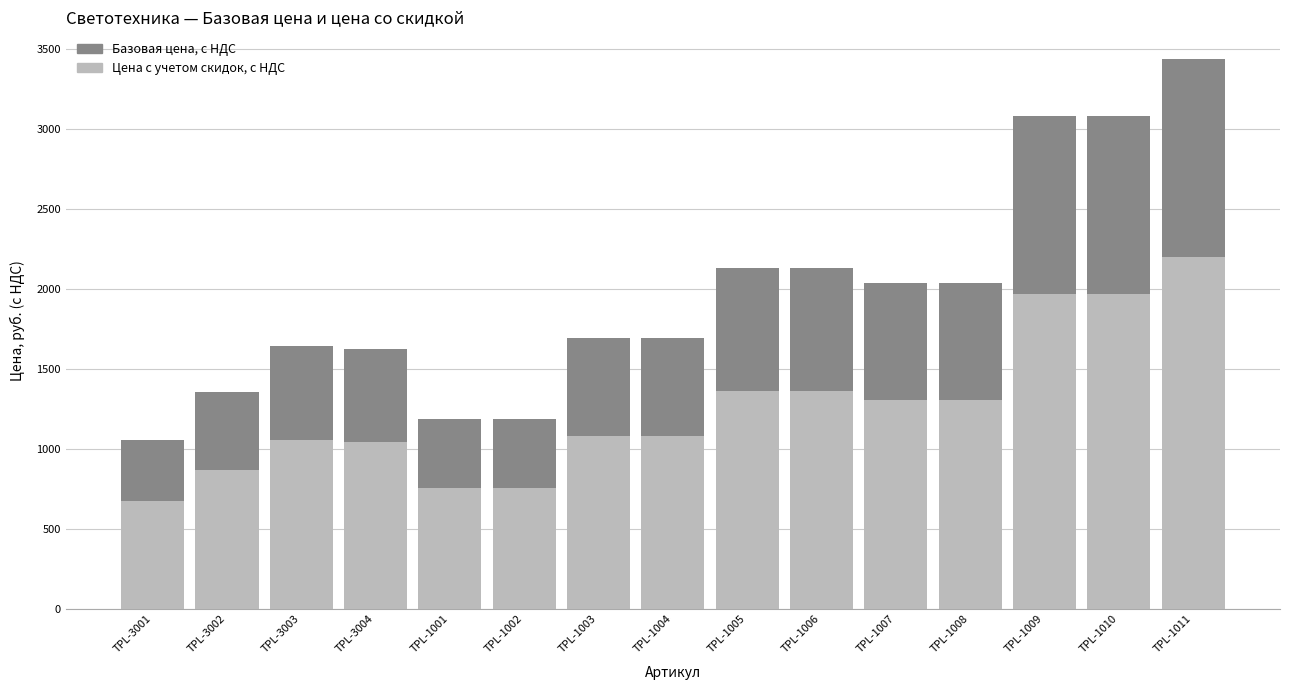

How many values in the Базовая цена, с НДС series exceed 1691?

9